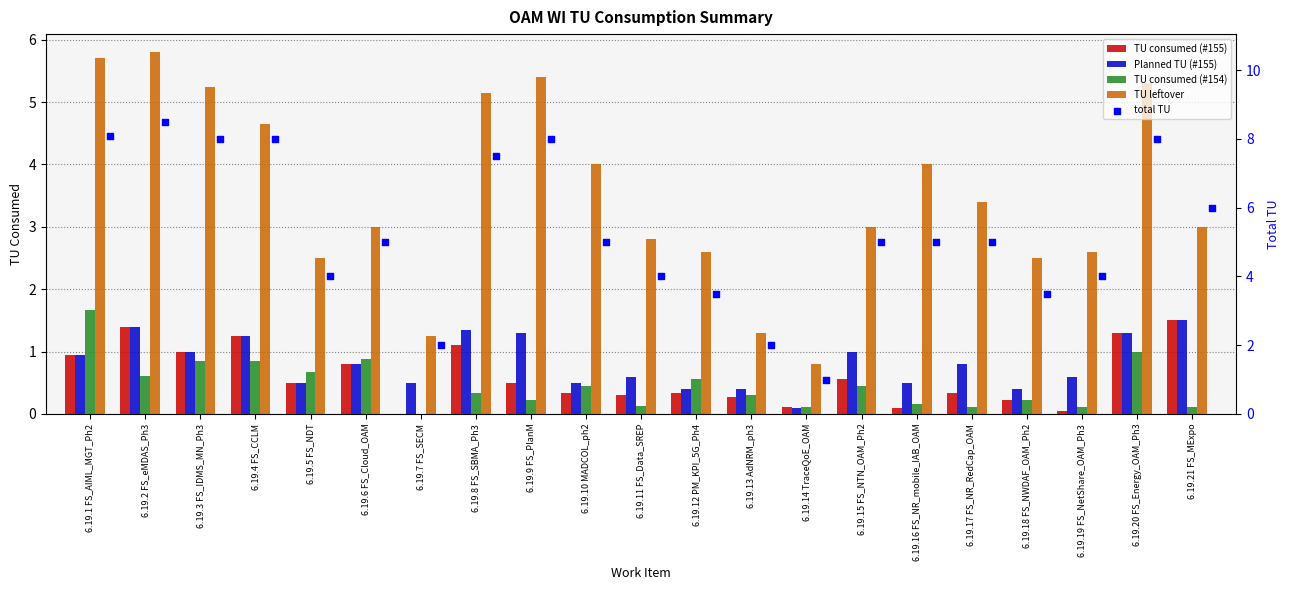

At which category is the sum across all series the highest?

6.19.2 FS_eMDAS_Ph3